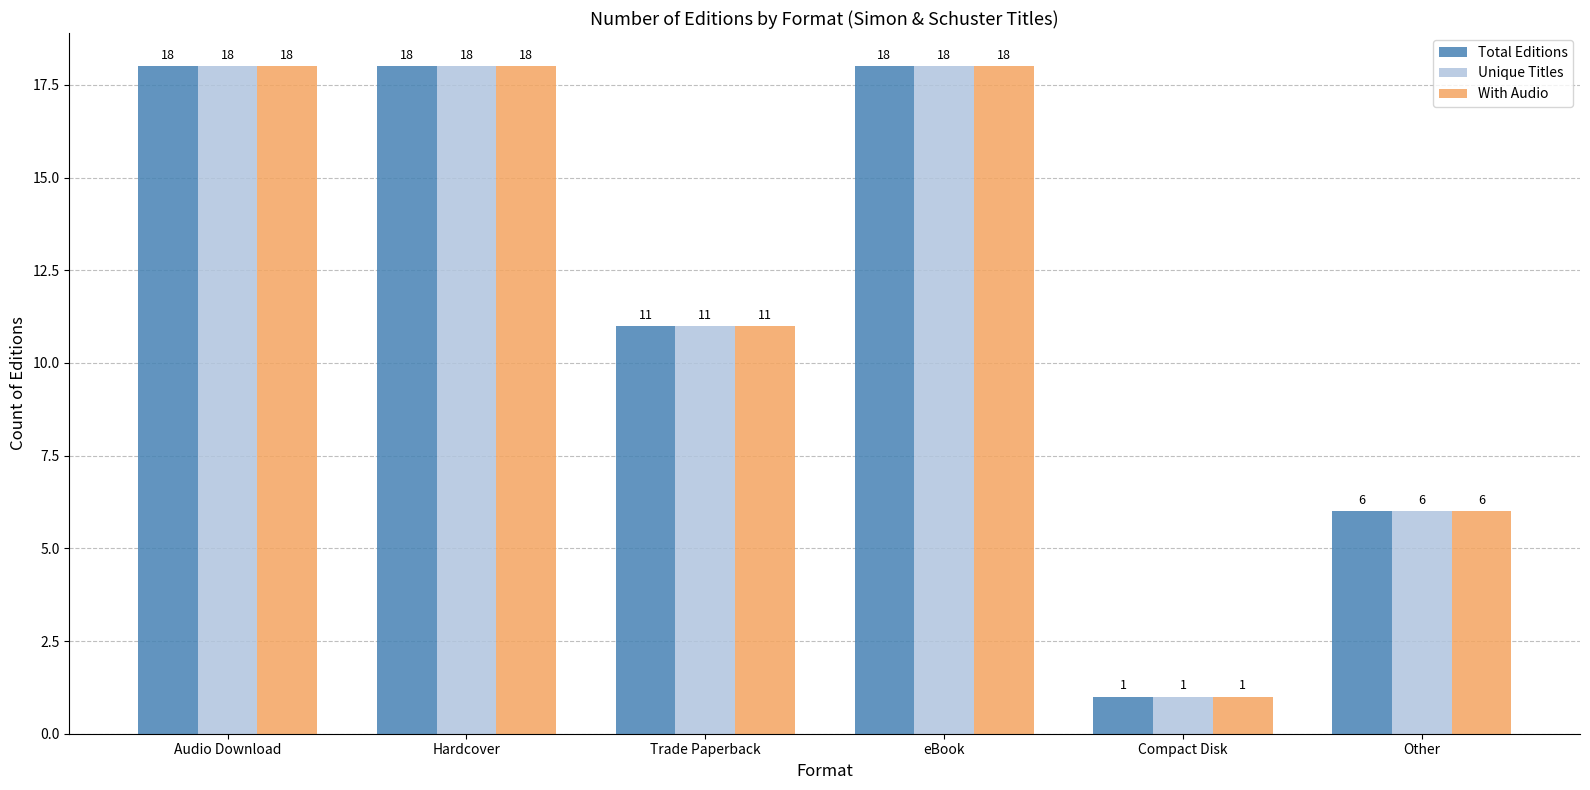

What is the label of the 3rd bar from the left?

Trade Paperback